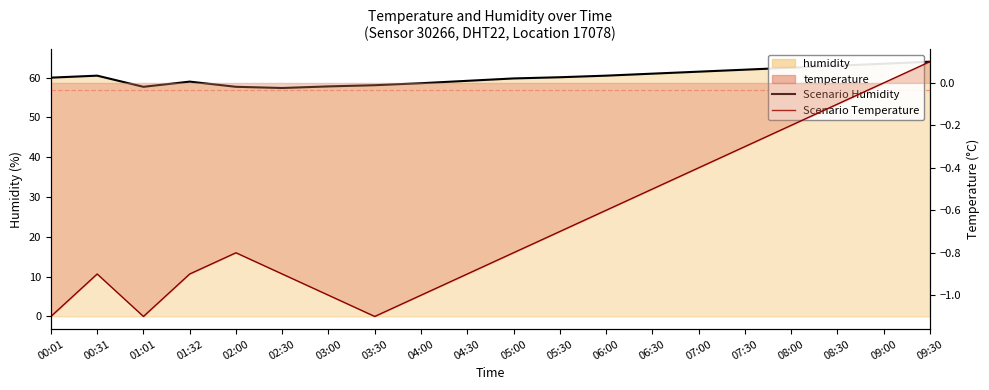

List the labels in order of Scenario Temperature value, smallest first.

00:01, 01:01, 03:30, 03:00, 04:00, 00:31, 01:32, 02:30, 04:30, 02:00, 05:00, 05:30, 06:00, 06:30, 07:00, 07:30, 08:00, 08:30, 09:00, 09:30